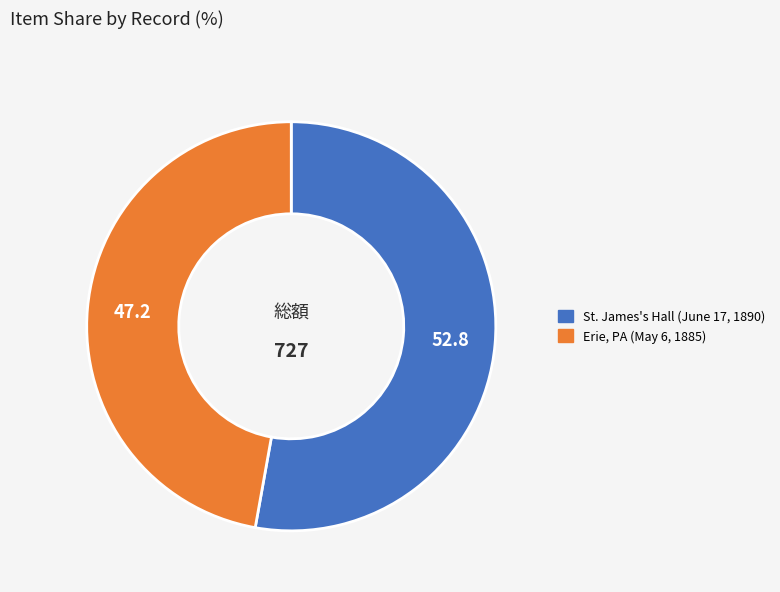

Approximately how many times larger is the value at St. James's Hall (June 17, 1890) compared to Erie, PA (May 6, 1885)?

1.1